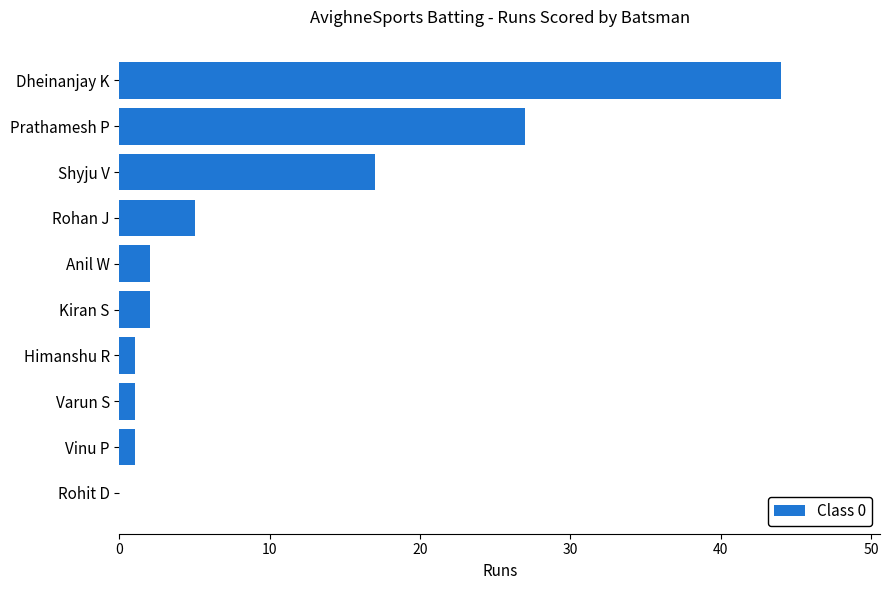

What is the sum of all values?

100